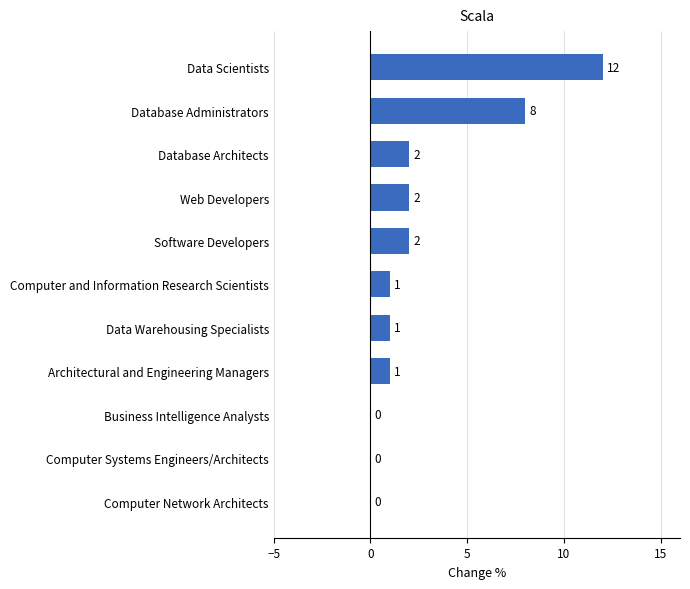

At which category does the chart reach its peak across all series?

Data Scientists